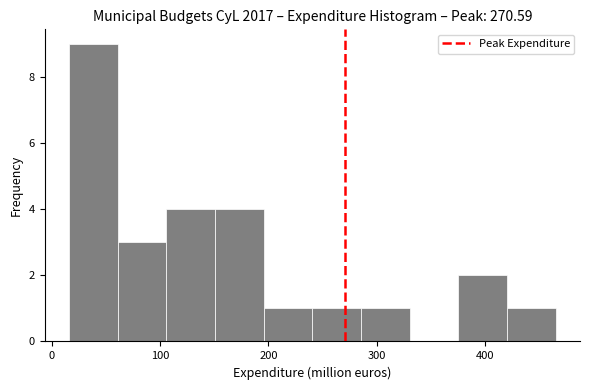

Over which range of the x-axis is the bar tallest?

20 to 60